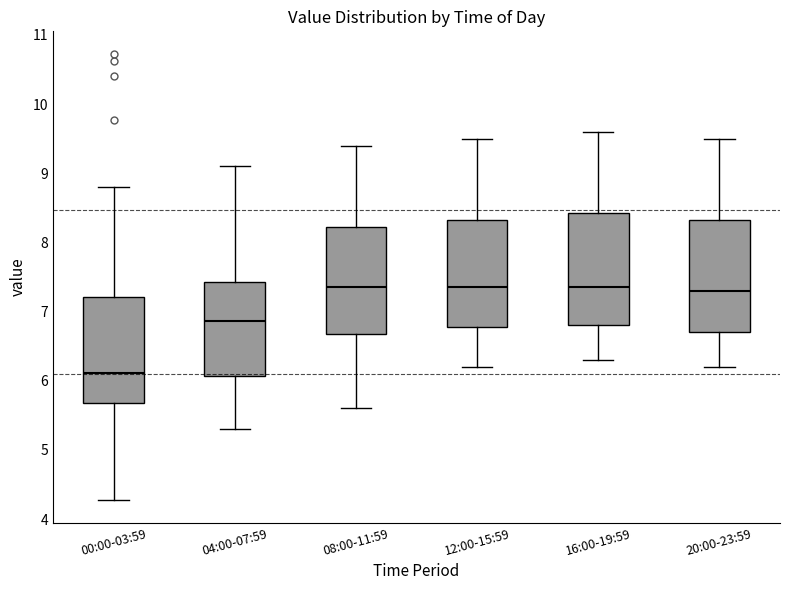

Where is the upper edge of the box for 16:00-19:59 on the y-axis? The values are not printed on the chart, so give them approximately, as read against the axis.

8.4